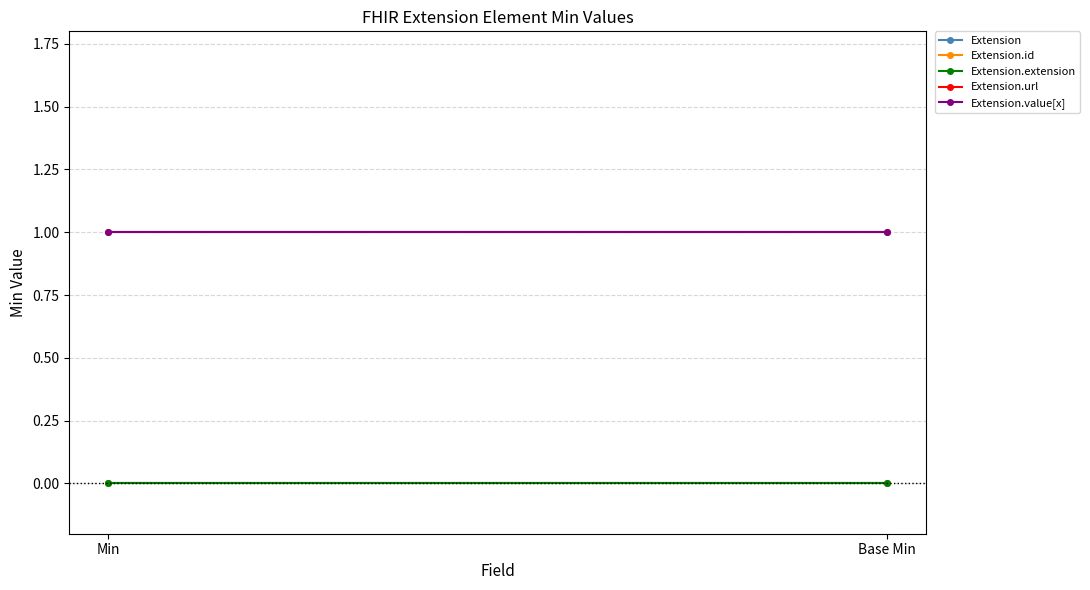

Which category has the lowest value in the Extension.id series?

Min